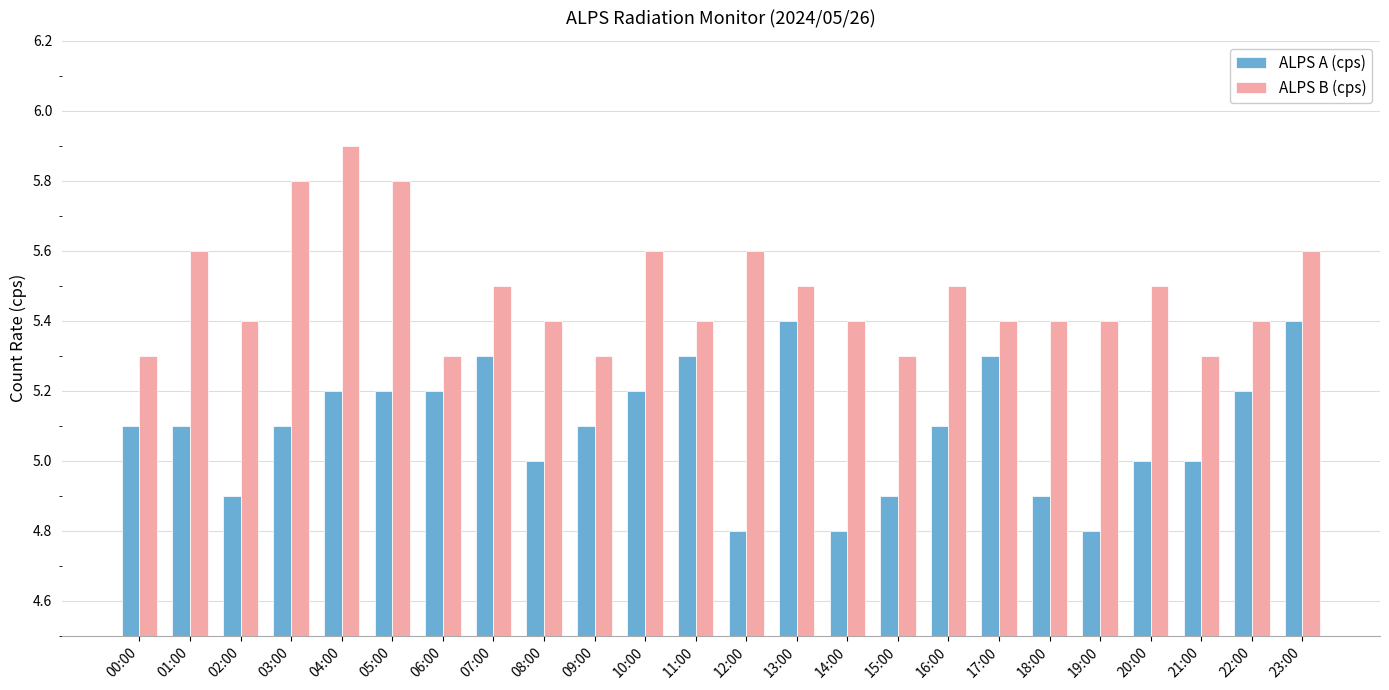

How many groups of bars are there?

24